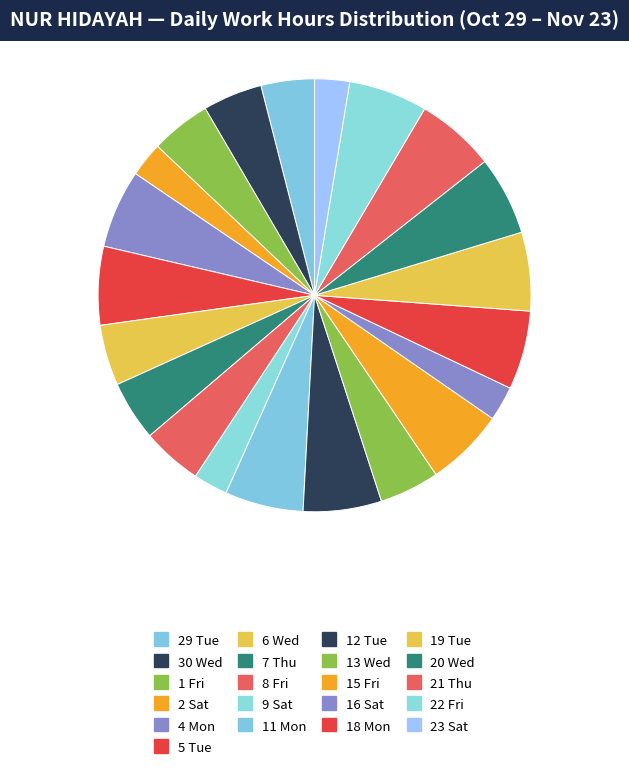

Is it true that 16 Sat is 1% of the pie?

False